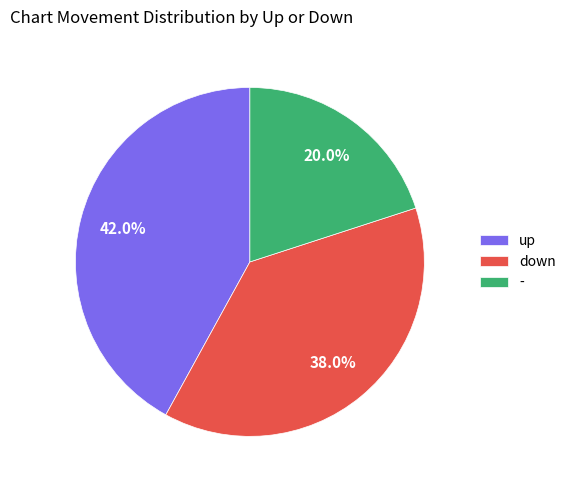

What is the smallest slice in the pie chart?

-